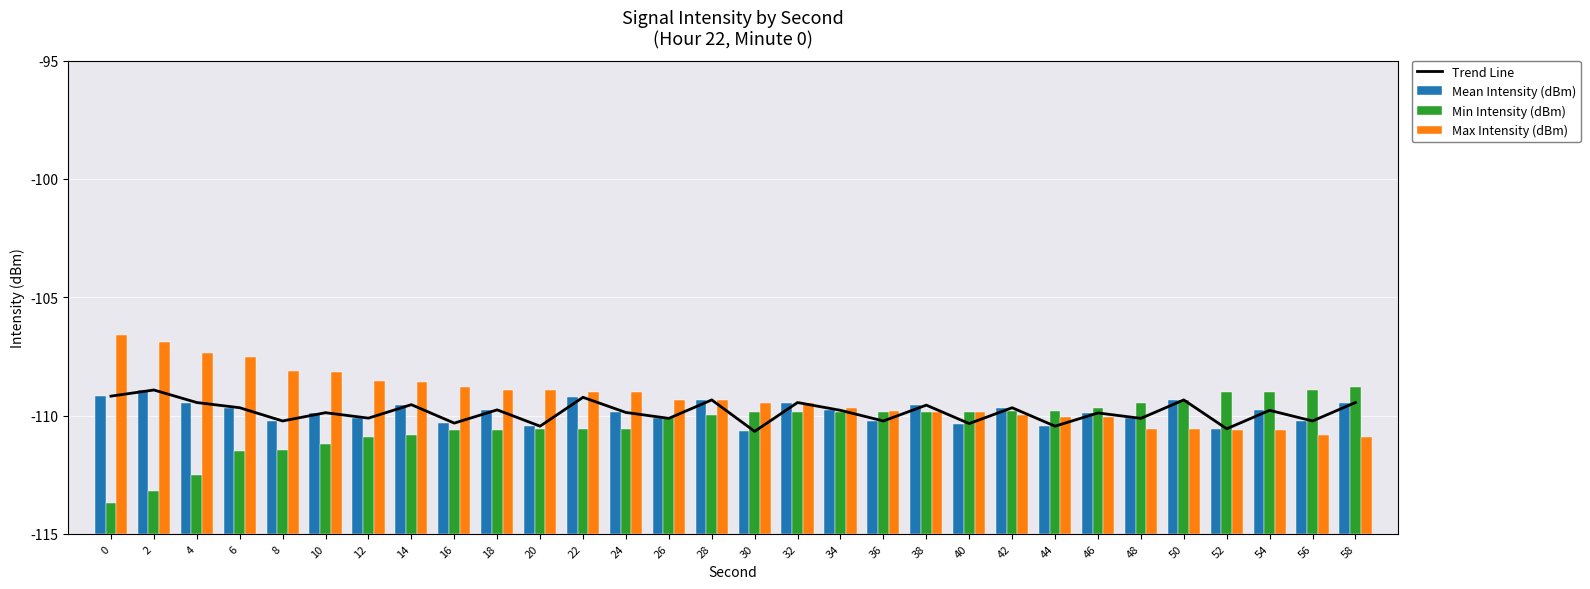

Rank the series at 58 from highest to lowest value.

Min Intensity (dBm), Mean Intensity (dBm), Max Intensity (dBm), Trend Line